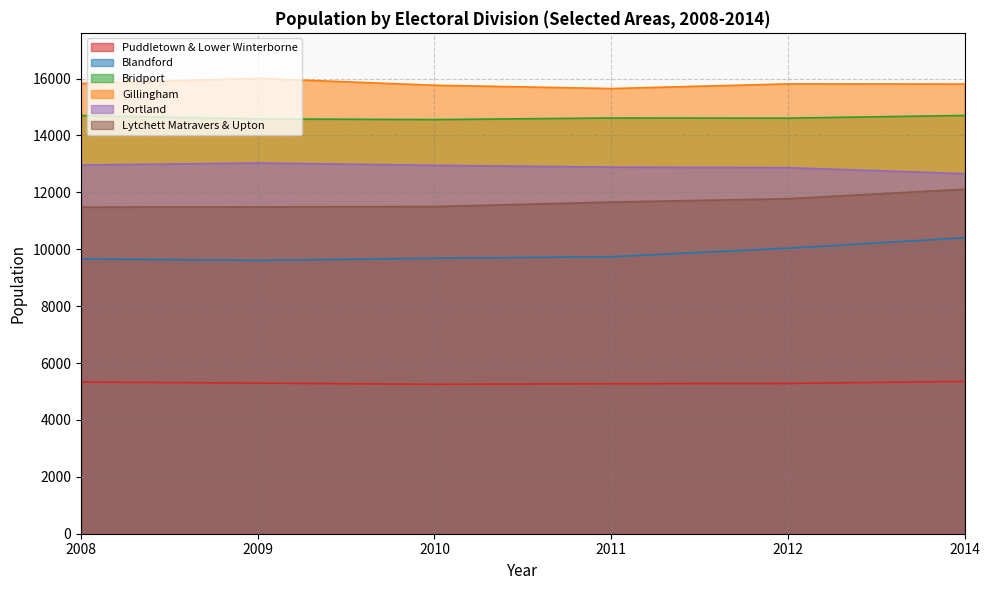

True or false: Portland and Gillingham cross at least once.

False